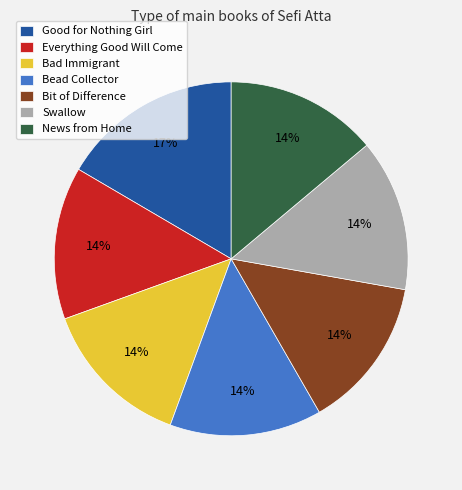

To the nearest percent, what portion does News from Home represent?

14%